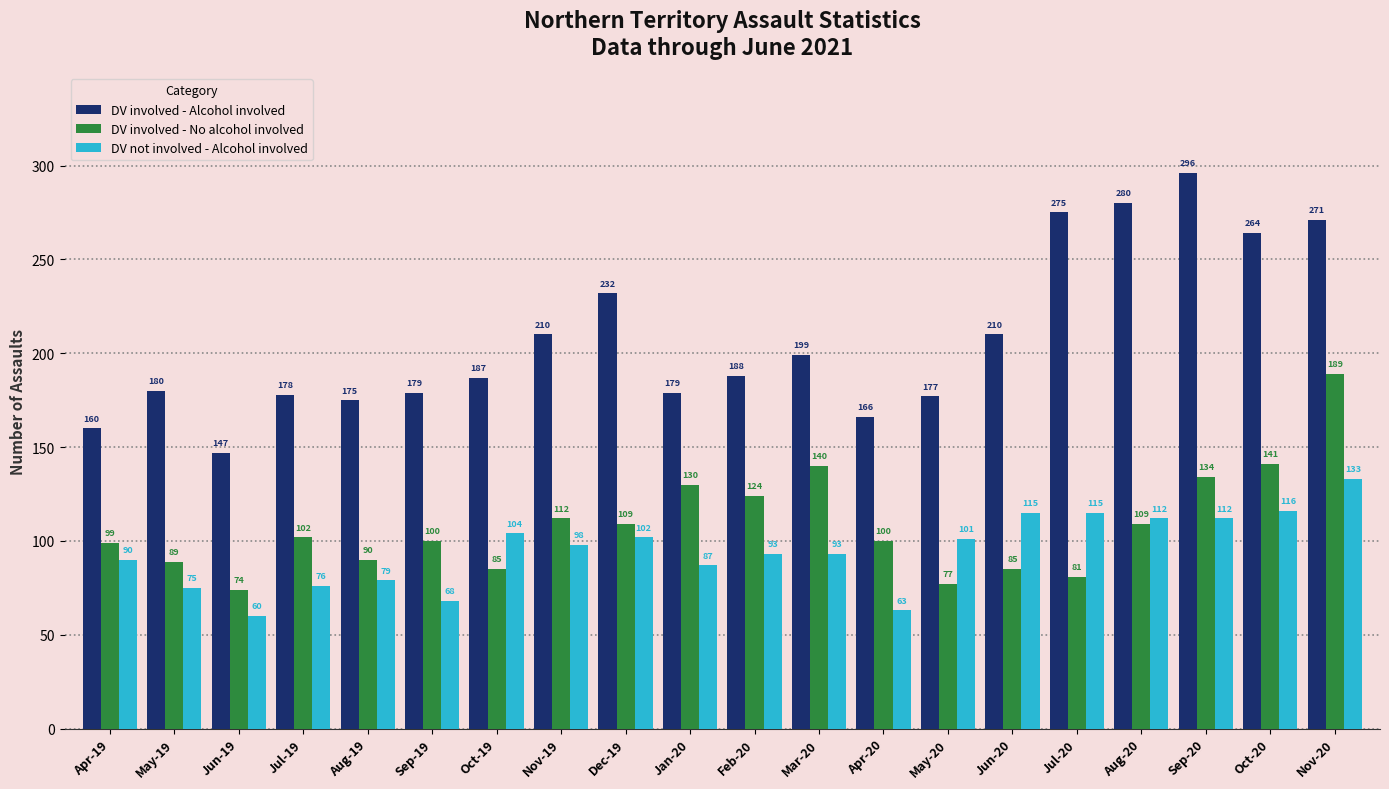

What is the difference between the second highest and second lowest values in the DV not involved - Alcohol involved series?

53